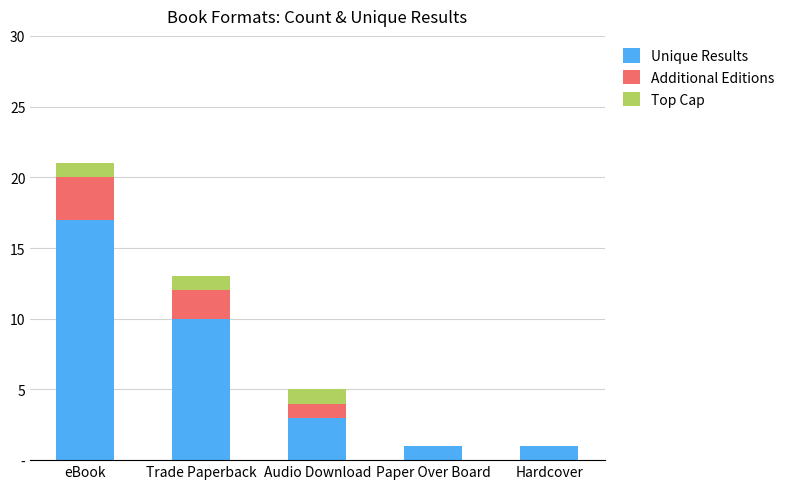

Which series has the largest range (max minus min)?

Unique Results